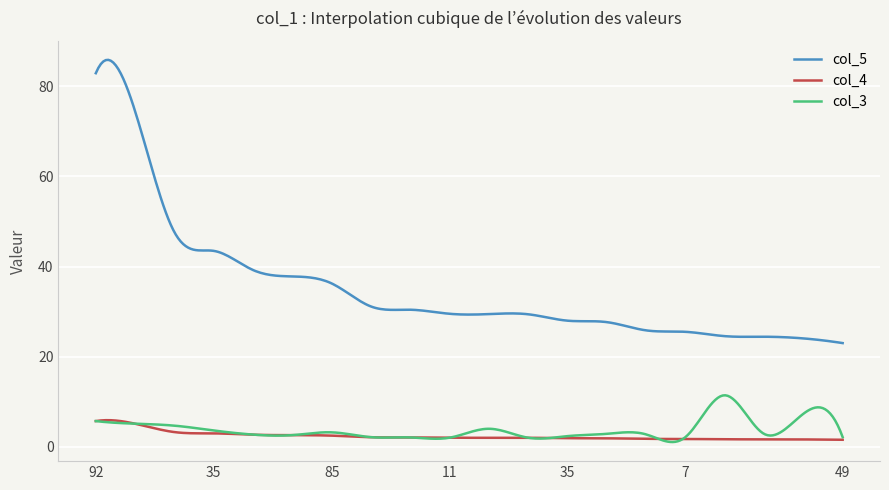

Which series has the largest range (max minus min)?

col_5